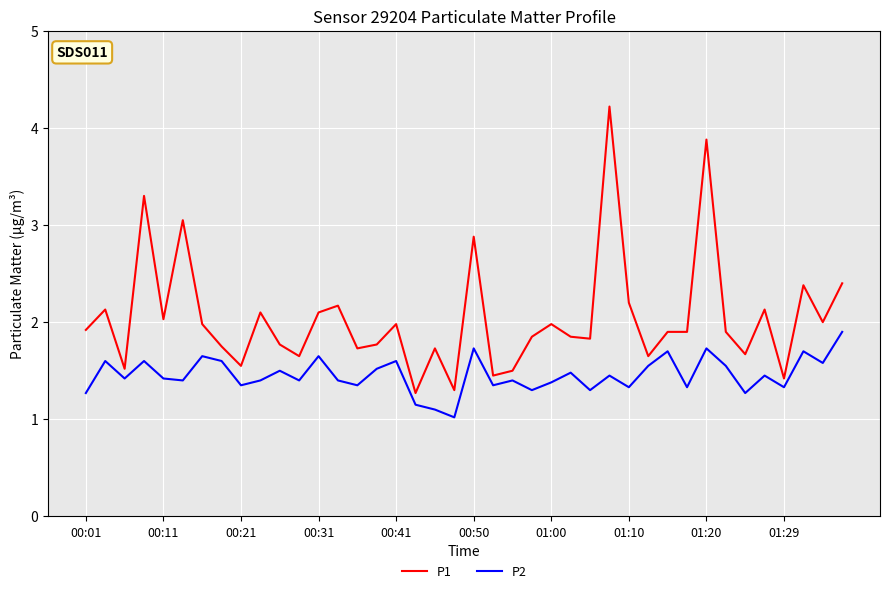

Which series has the largest total across all categories?

P1